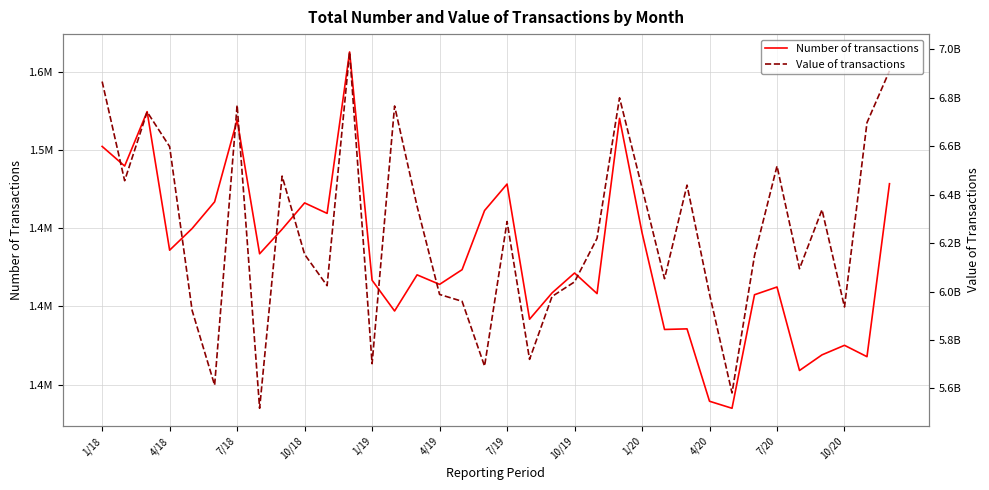

Rank the series at 23 from lowest to highest value.

Number of transactions, Value of transactions